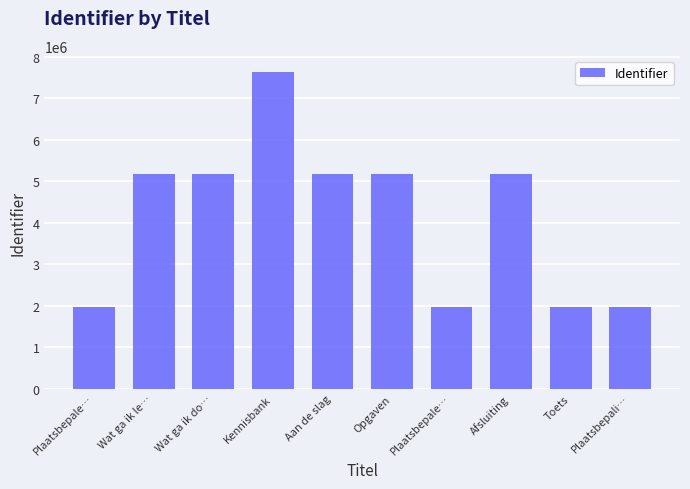

How many bars are there in total?

10